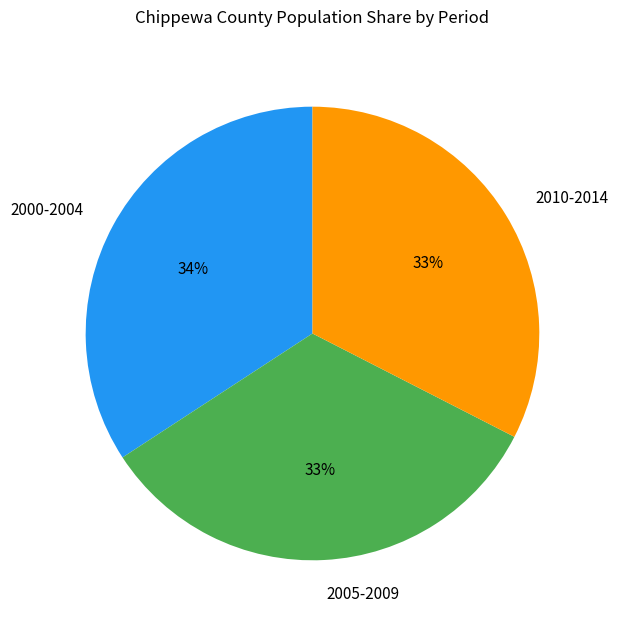

The 2000-2004 slice represents 34% of the pie. True or false?

True